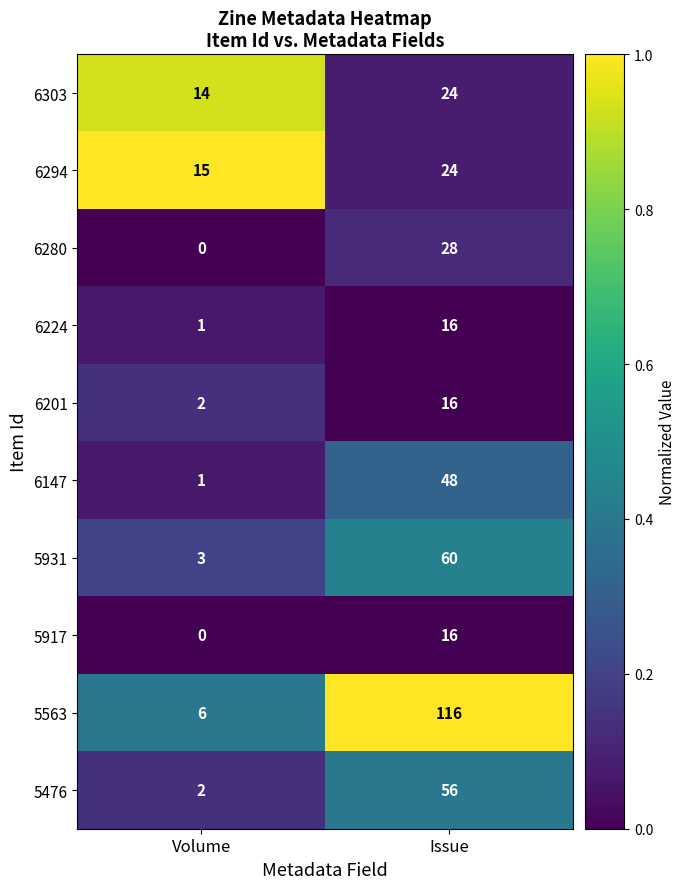

List the labels in order of 5931 value, smallest first.

Volume, Issue